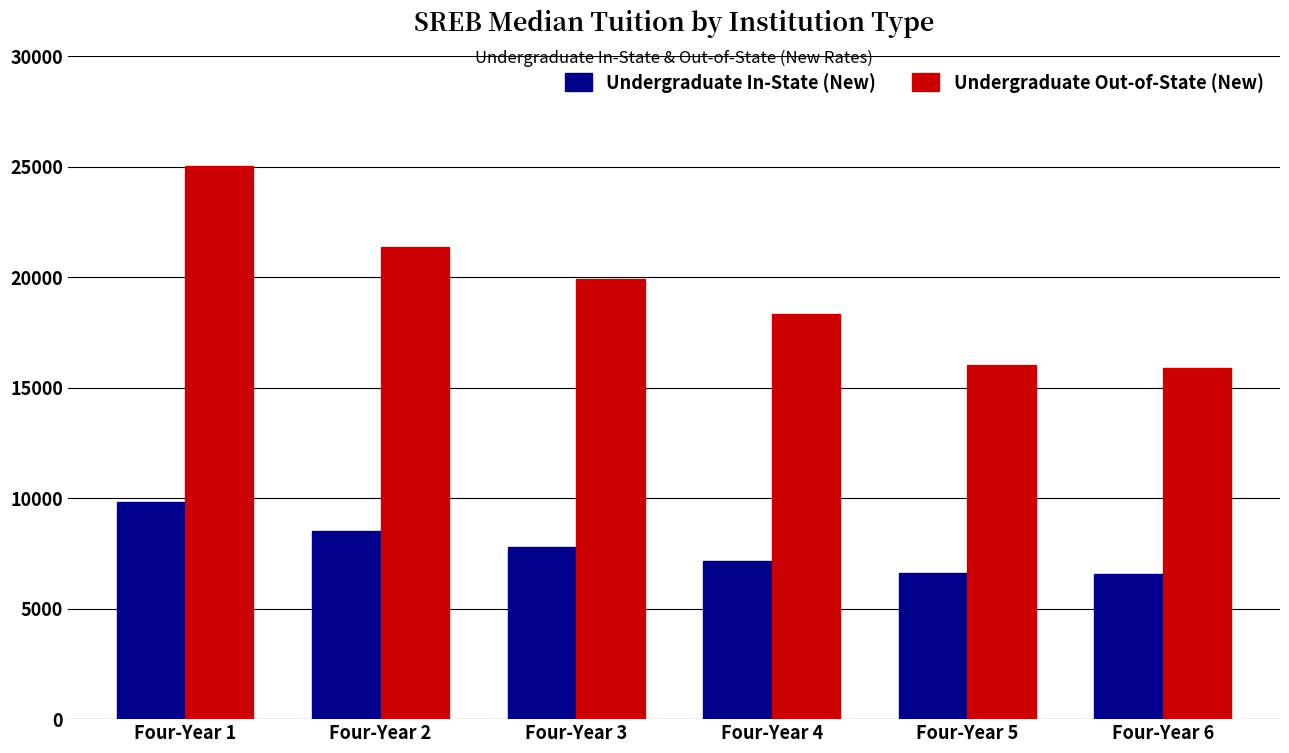

Is the value of Undergraduate In-State (New) at Four-Year 2 greater than the value of Undergraduate Out-of-State (New) at Four-Year 4?

No